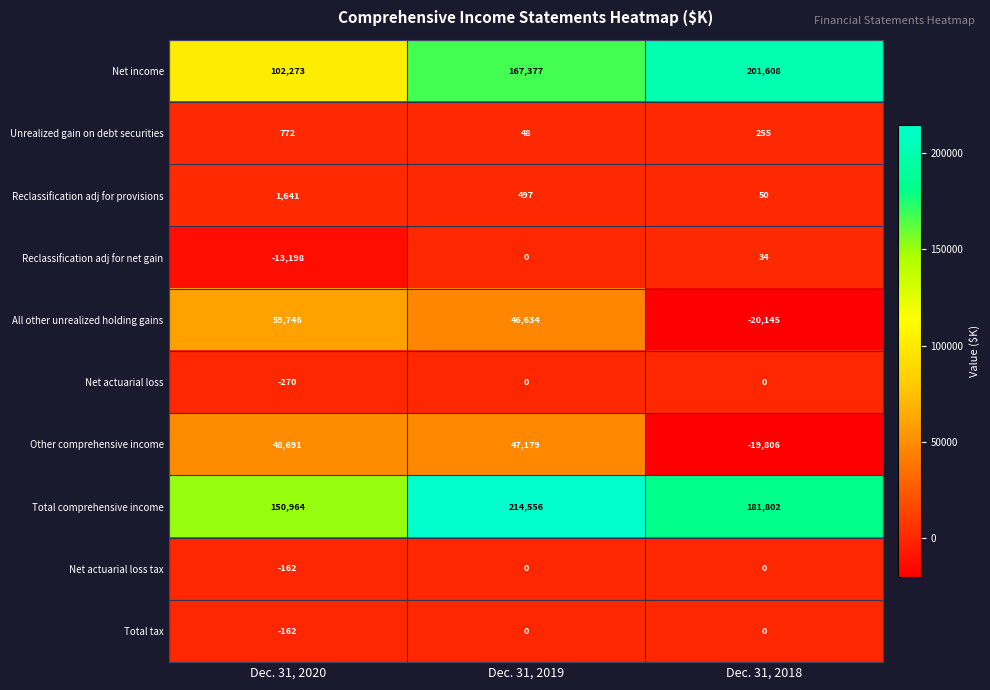

What is the total value across all series at Dec. 31, 2019?

476291